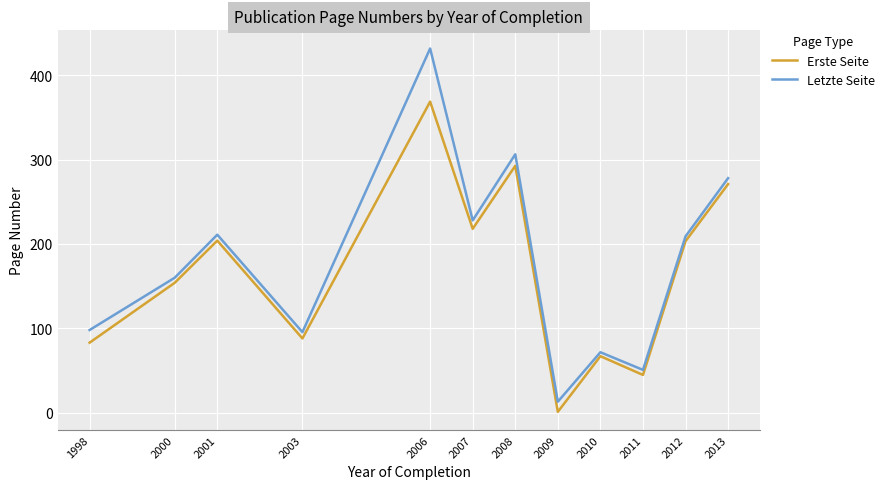

What is the total value across all series at 2011?

95.5